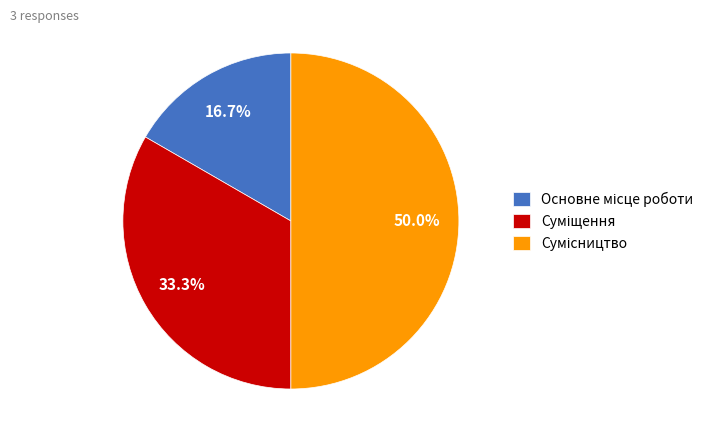

To the nearest percent, what is the combined percentage of Основне місце роботи and Суміщення?

50%